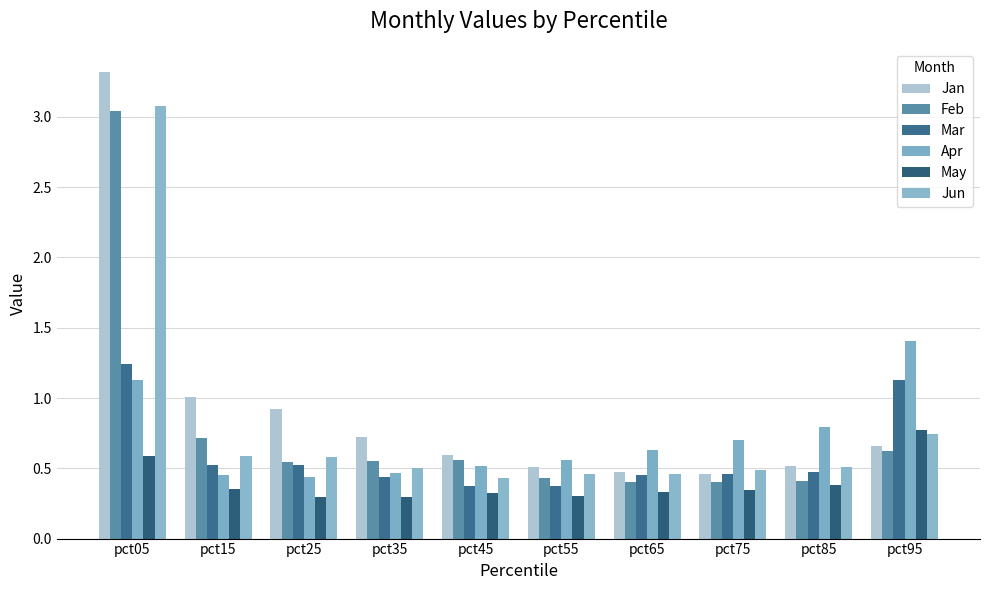

What is the total value across all series at pct85?

3.1